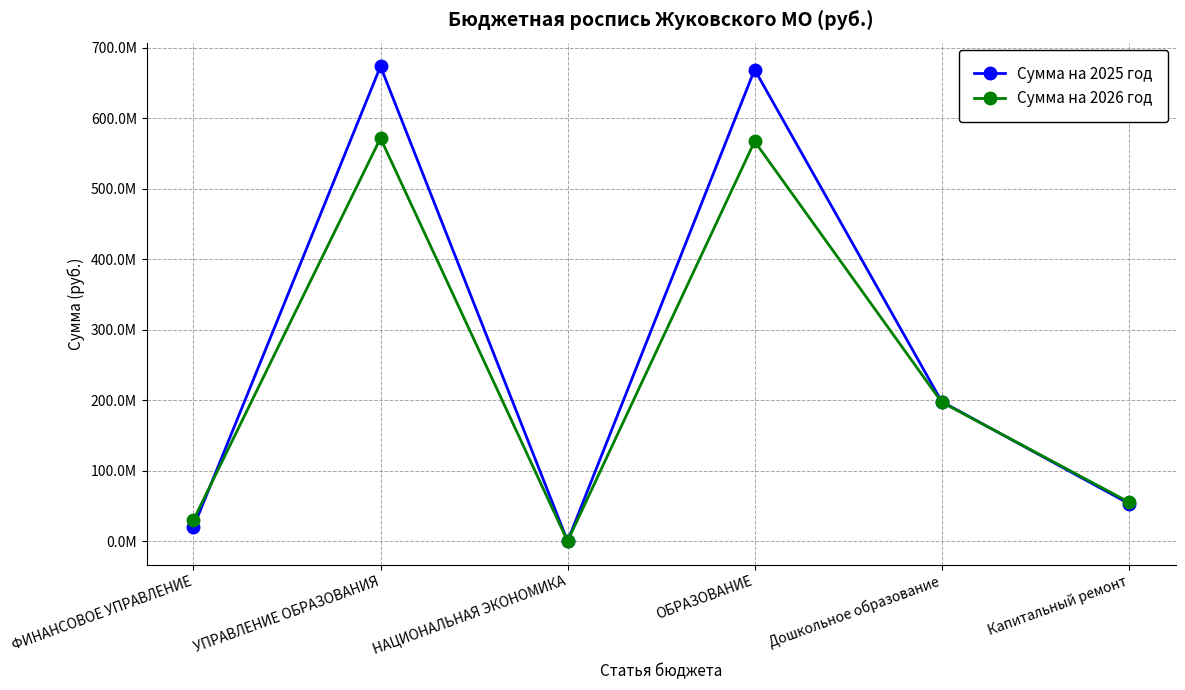

What is the difference between the highest and lowest values at ОБРАЗОВАНИЕ?

101850578.1